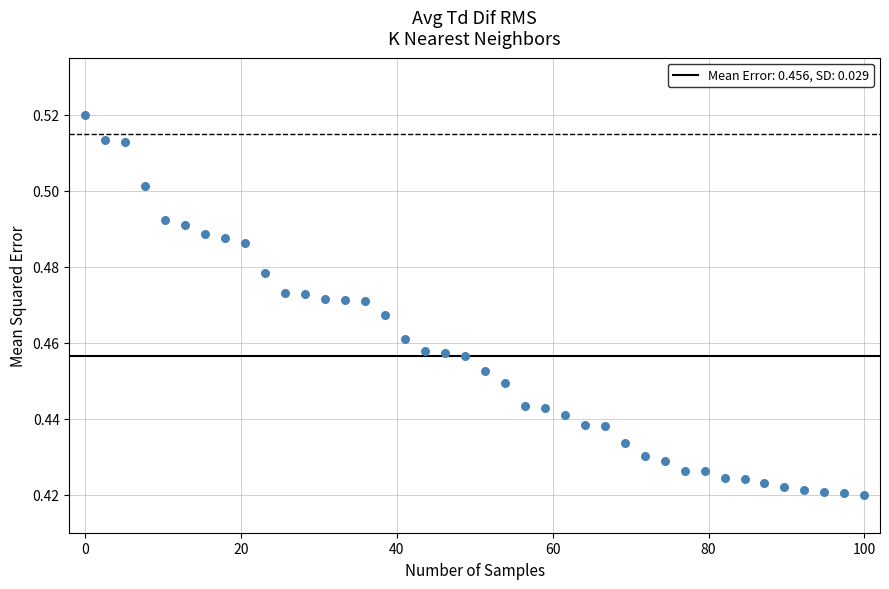

What is the range of X values (max minus min)?

100.0